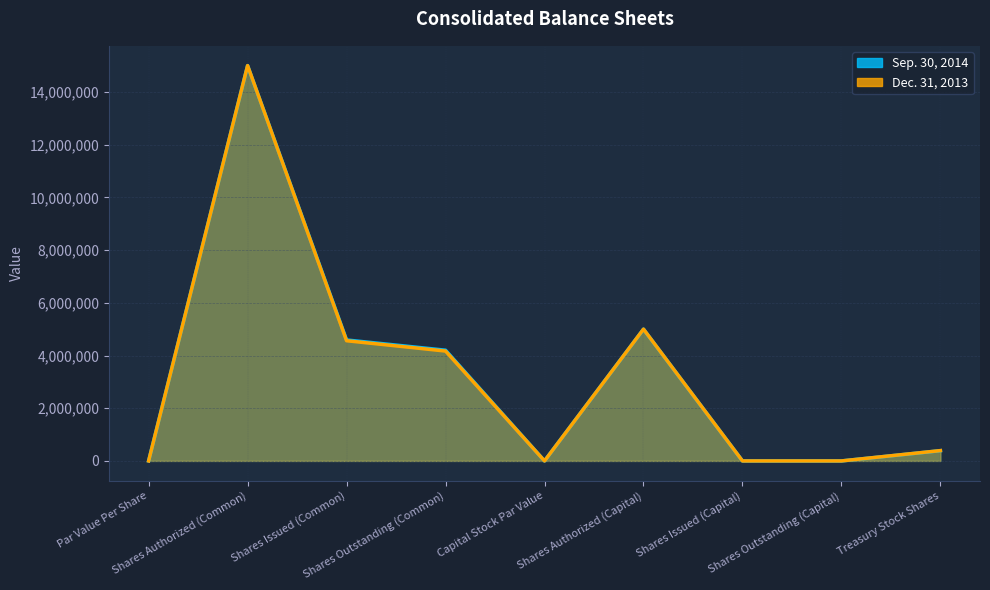

What is the sum of all Sep. 30, 2014 values?

29179685